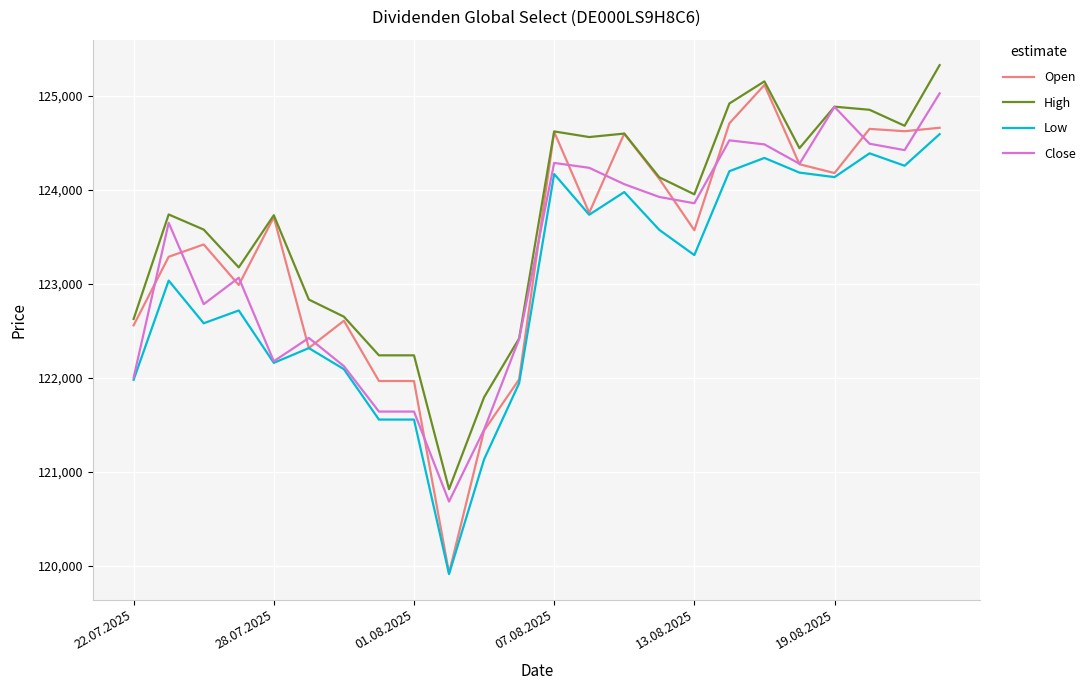

What is the highest value of the Close series?

125025